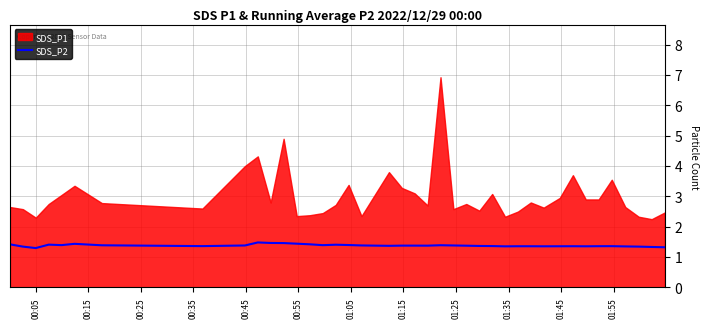

What is the highest value of the SDS_P2 series?

1.5